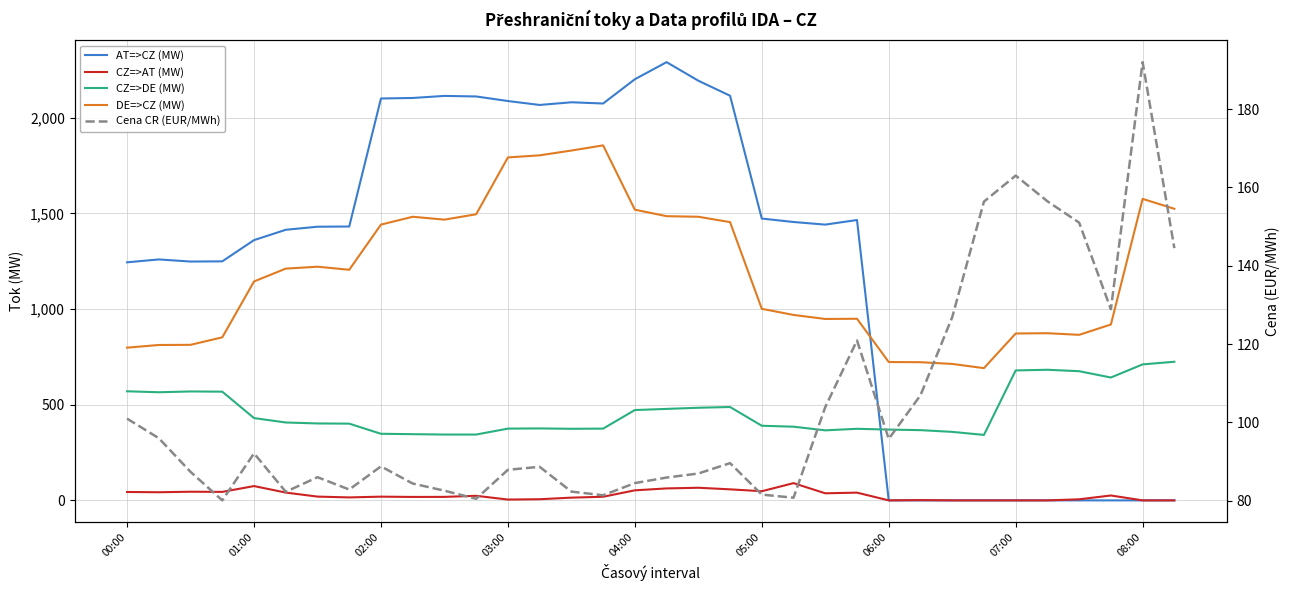

At 13, list the series in order from largest to smallest.

AT=>CZ (MW), DE=>CZ (MW), CZ=>DE (MW), Cena CR (EUR/MWh), CZ=>AT (MW)